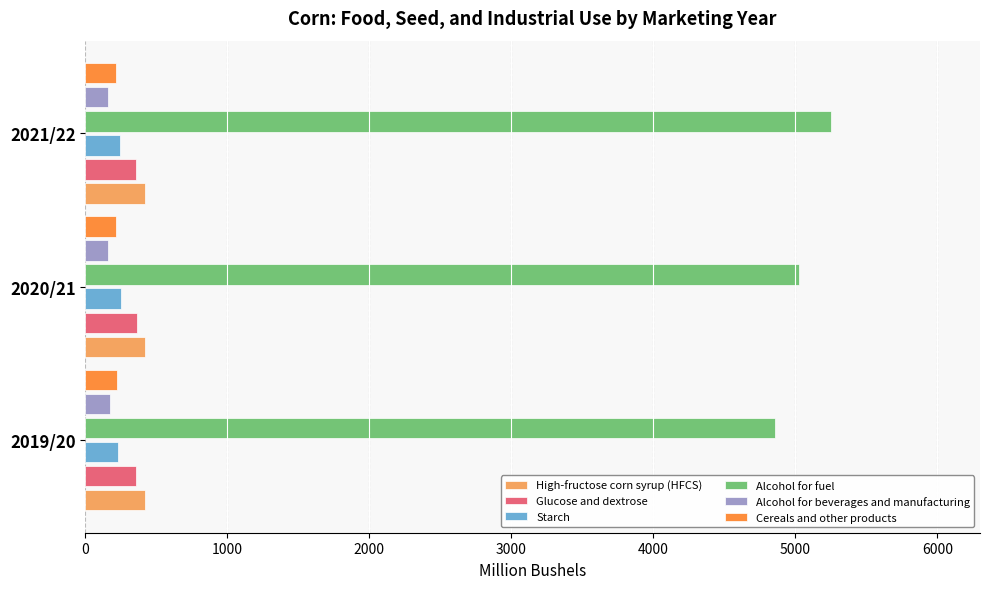

Which label corresponds to the largest value in the chart?

2021/22